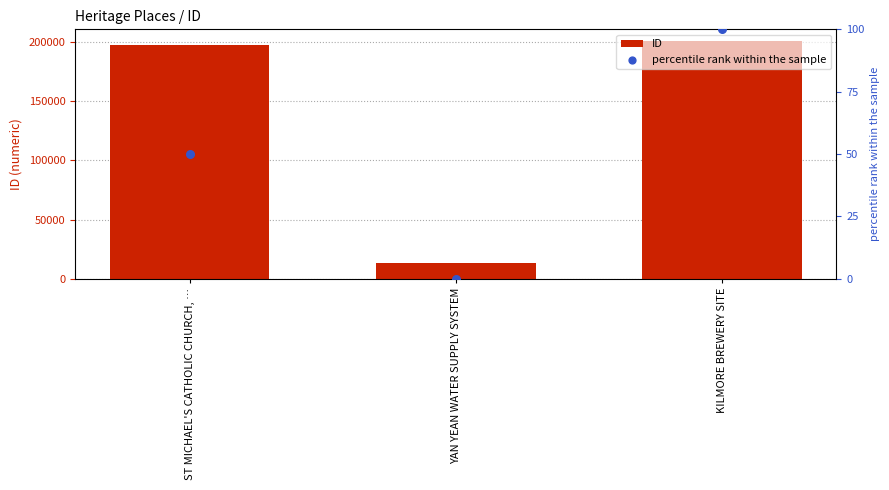

At which category is the sum across all series the highest?

KILMORE BREWERY SITE